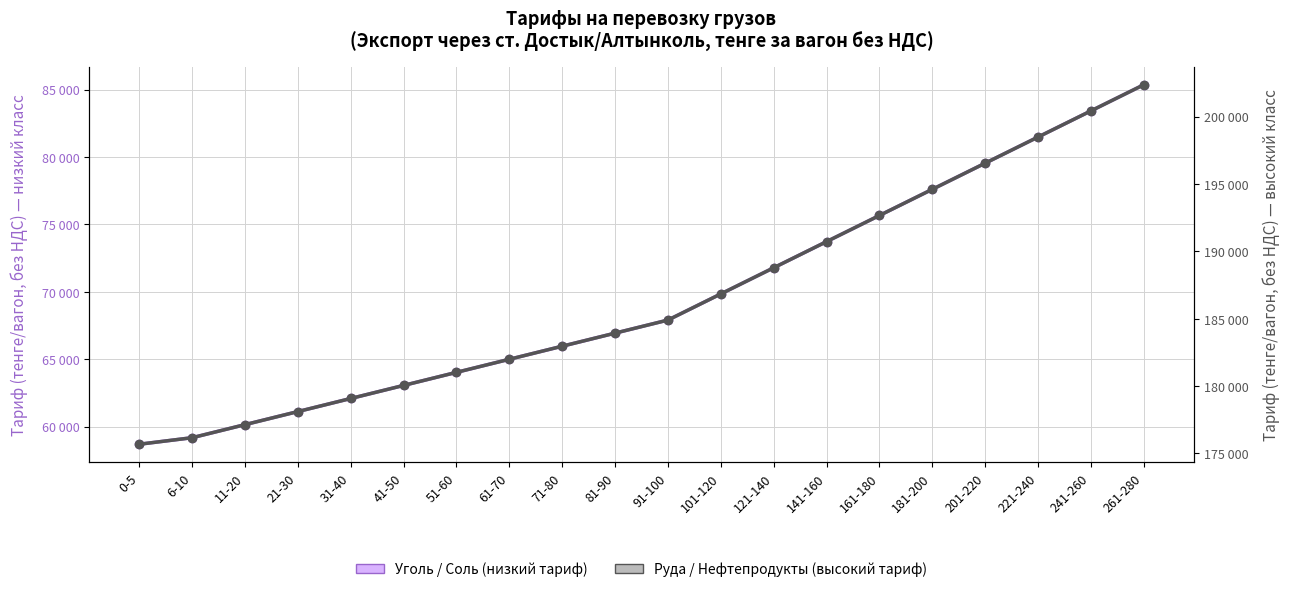

At which category is the sum across all series the highest?

261-280